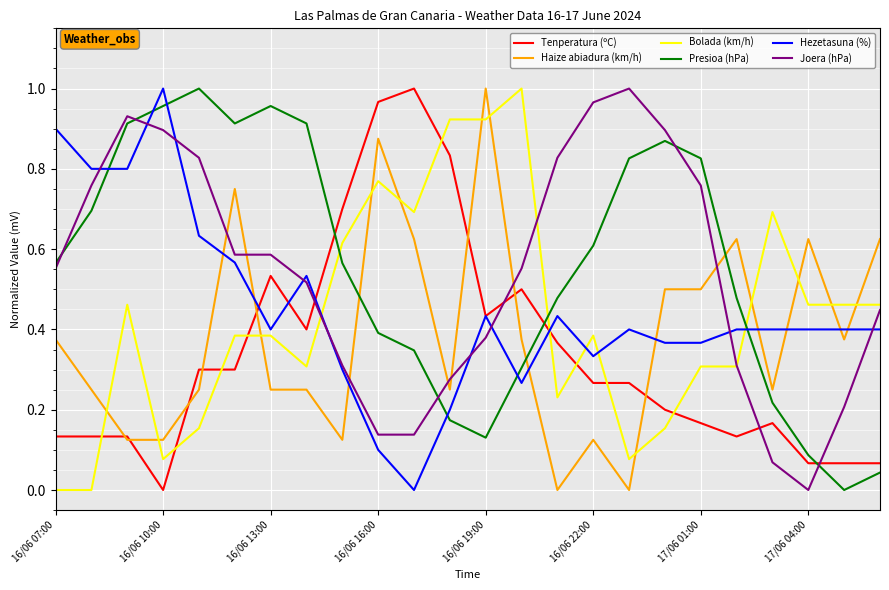

True or false: Hezetasuna (%) and Bolada (km/h) cross at least once.

True